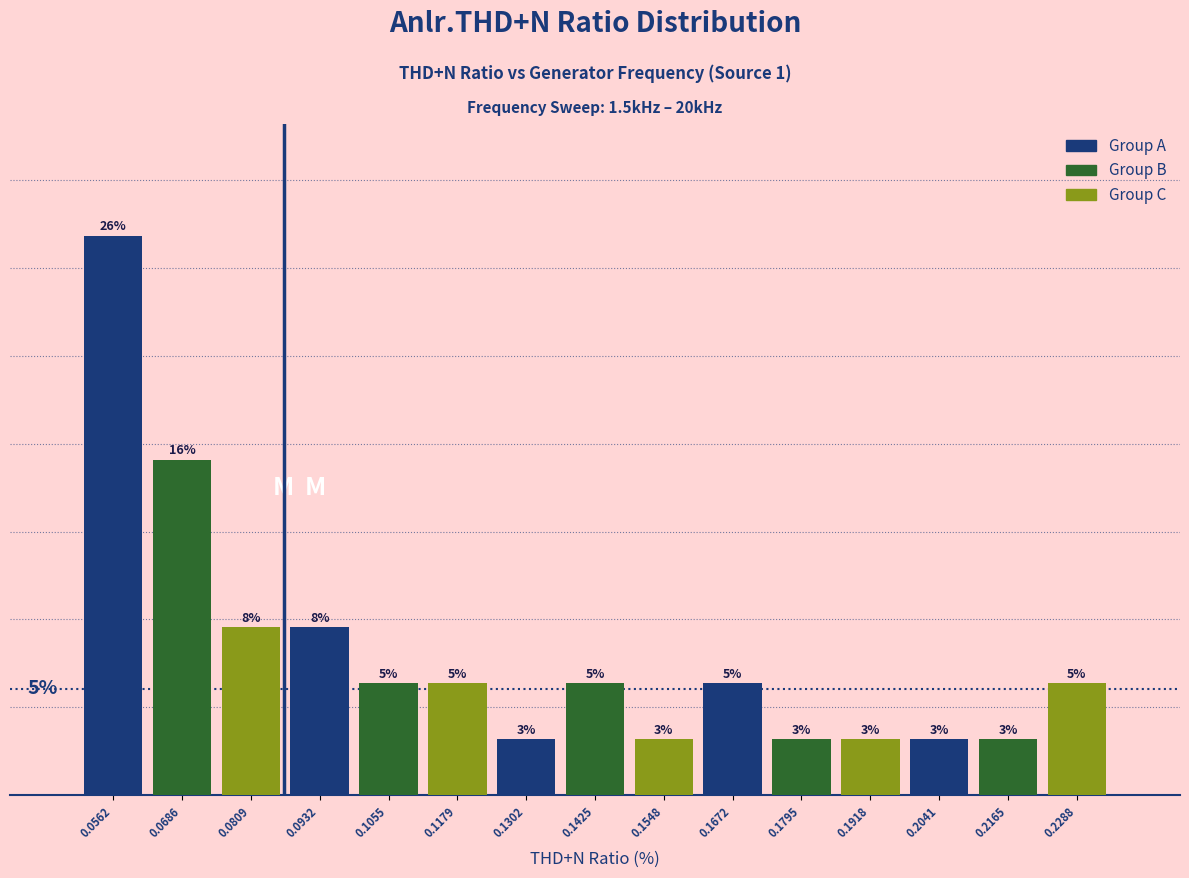

Are the bars horizontal?

No